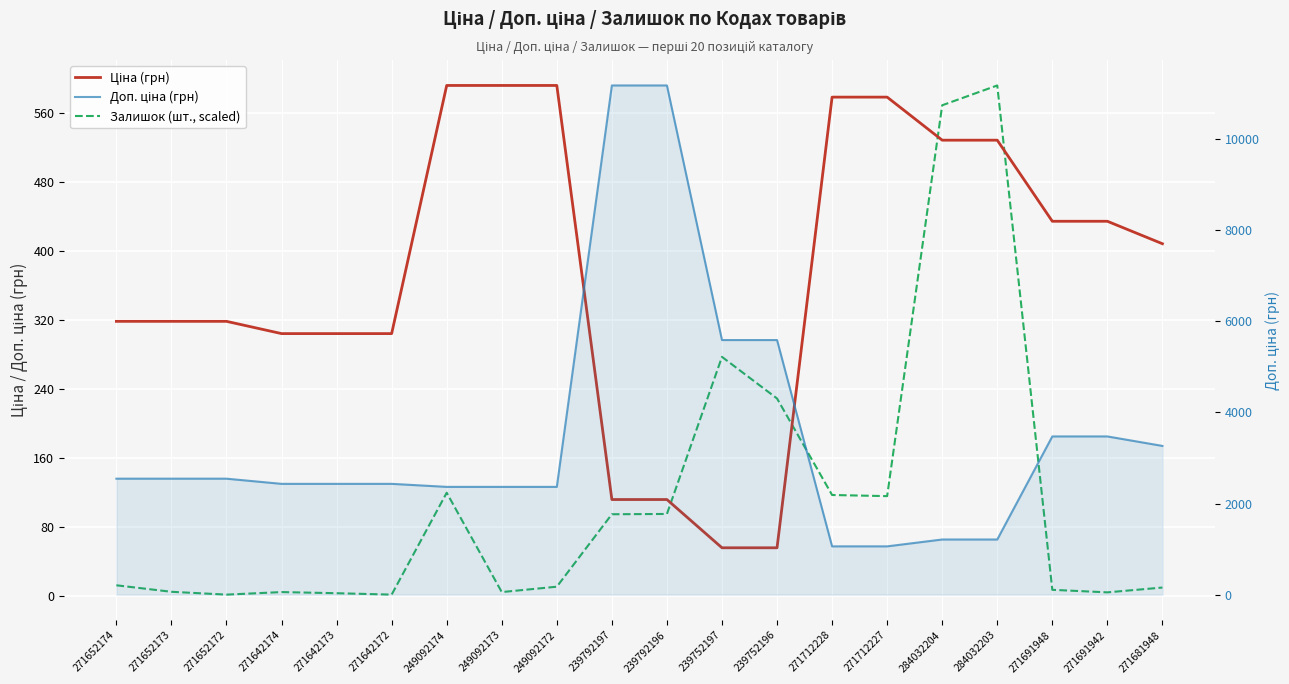

What are all the series names shown in the legend?

Ціна (грн), Залишок (шт., scaled), Доп. ціна (грн)